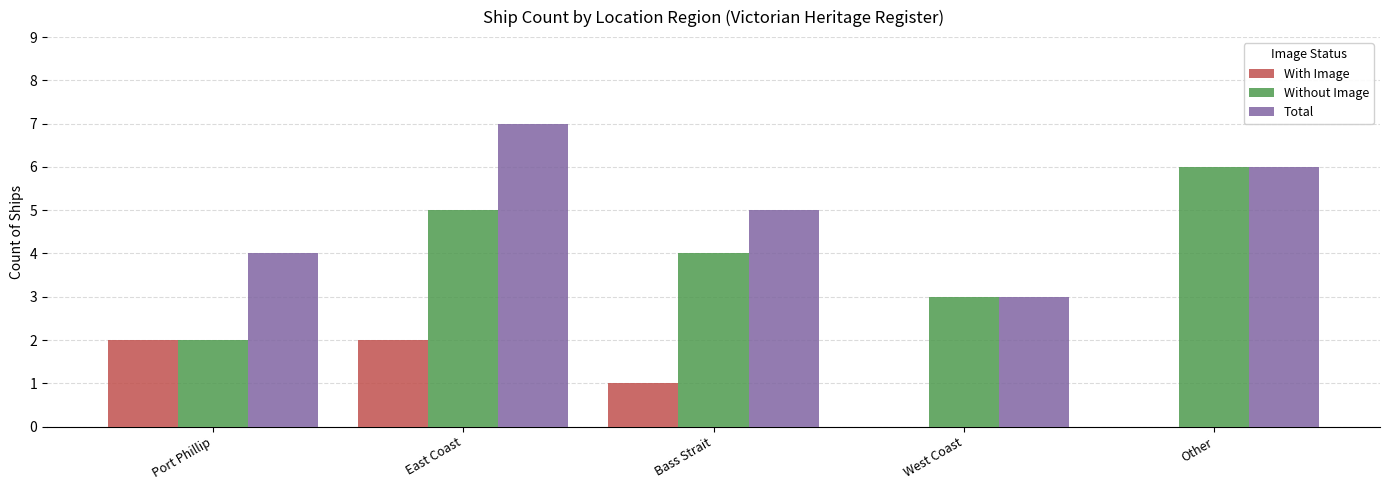

True or false: Without Image has a value of 4 at Bass Strait.

True